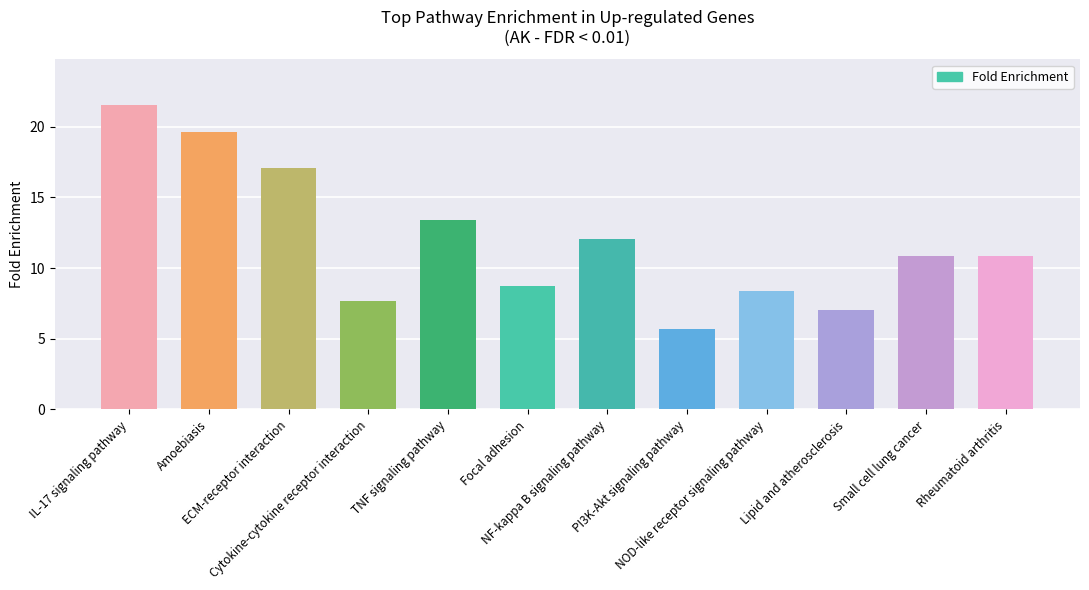

Count the number of values greater than 10.

7